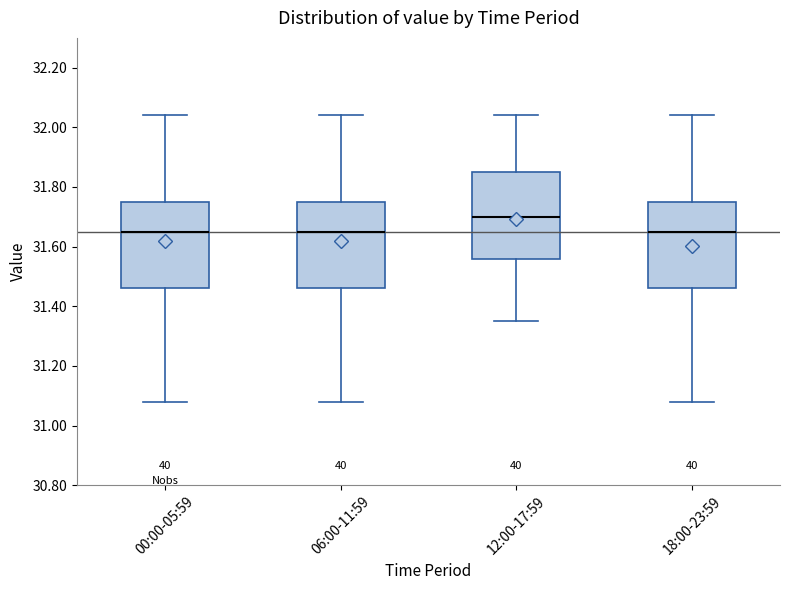

Which box's median line is the highest?

12:00-17:59